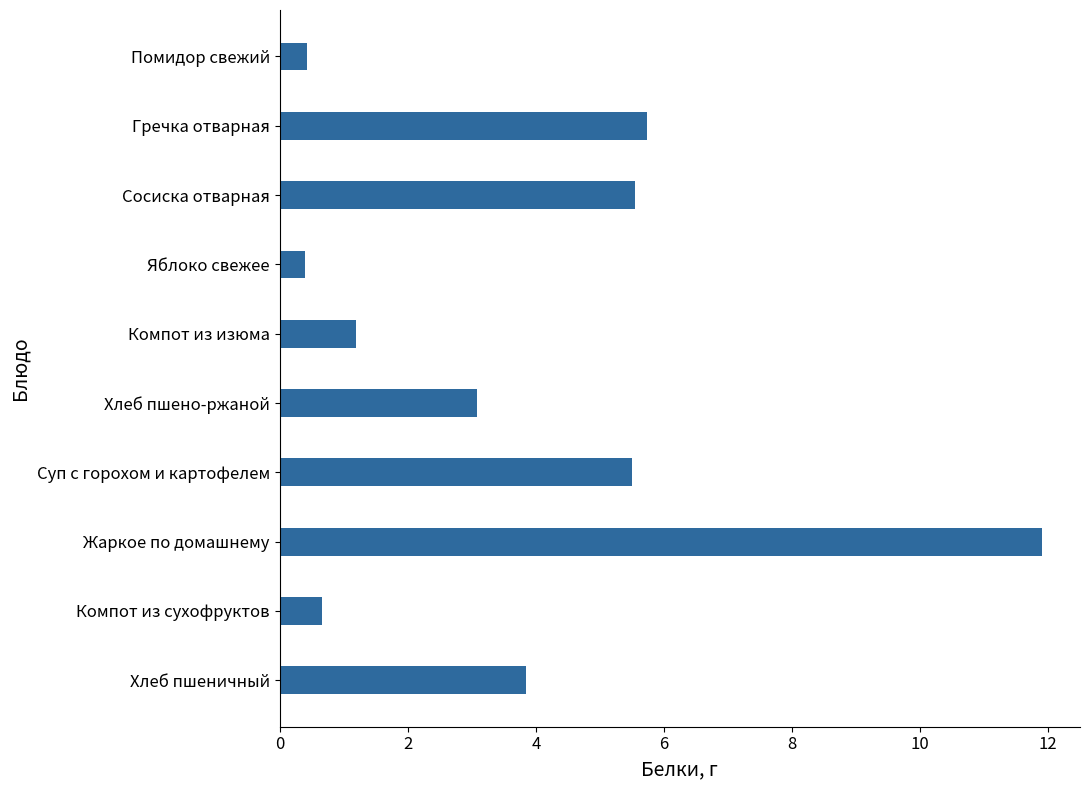

Read the value at Суп с горохом и картофелем.

5.5